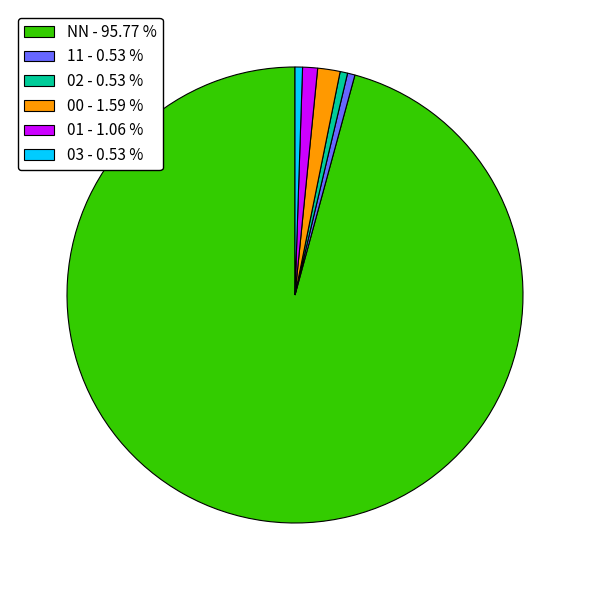

Combined, do 02 - 0.53 % and 11 - 0.53 % account for over 50%?

No